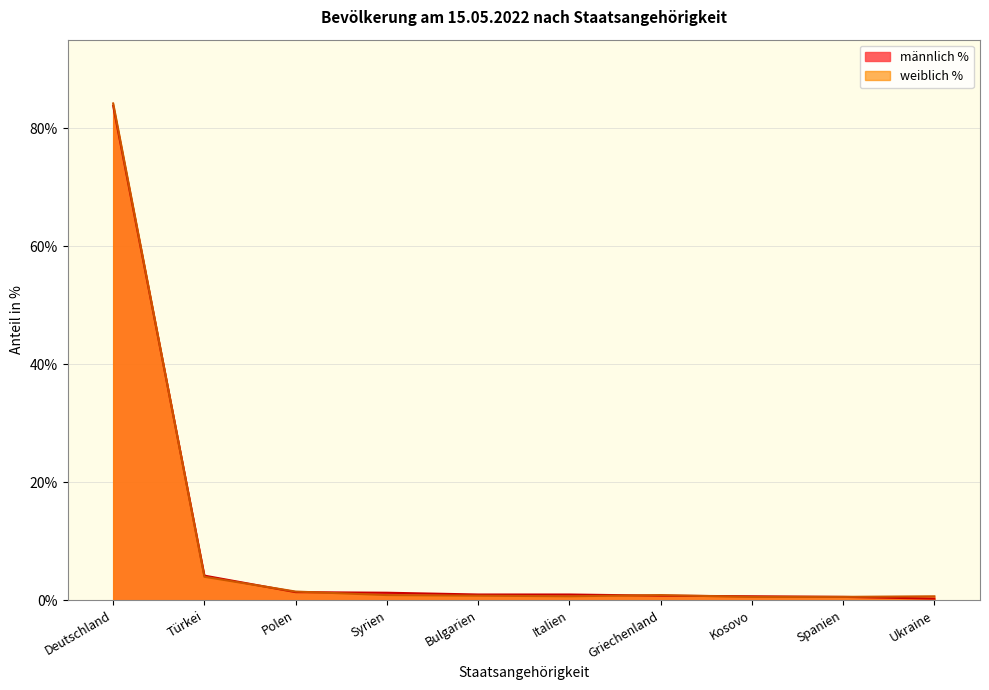

How many intersections are there between weiblich % and männlich %?

5